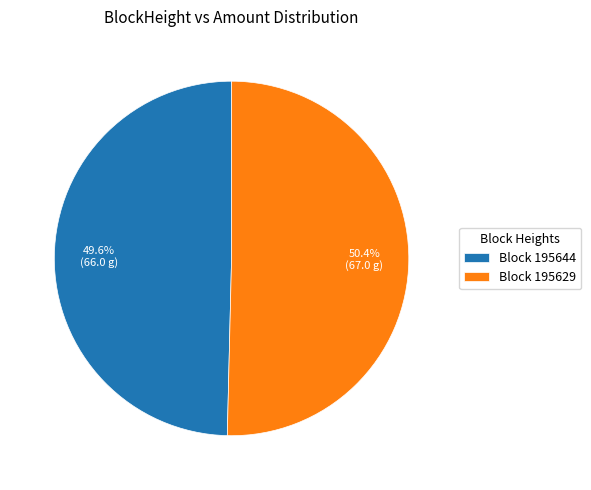

Combined, what portion of the pie is Block 195629 and Block 195644?

100.0%